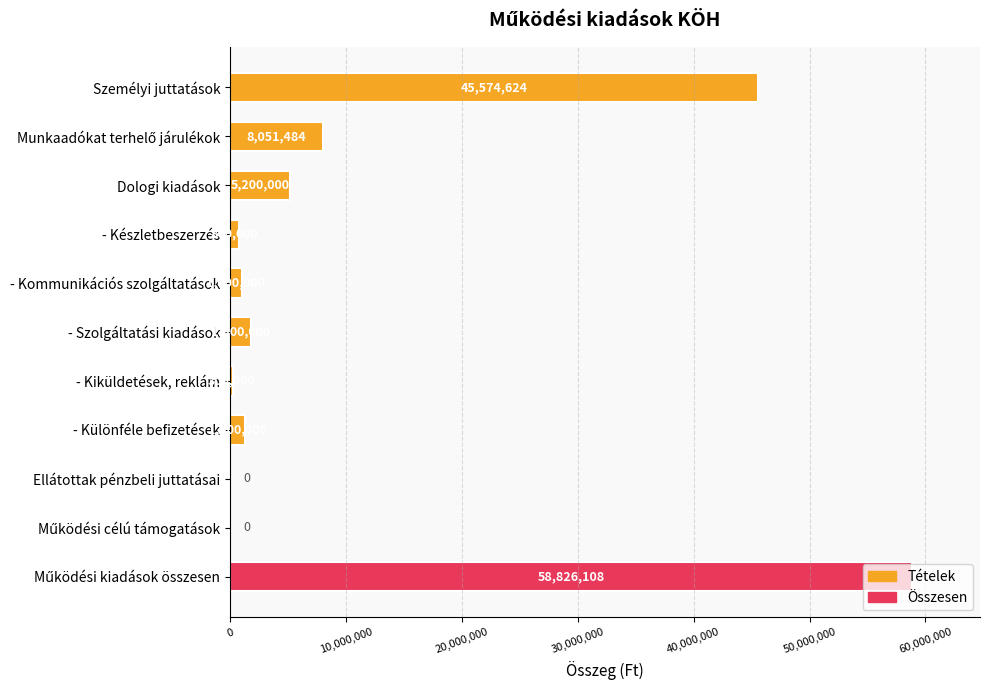

At which label is the value closest to 29413054?

Személyi juttatások